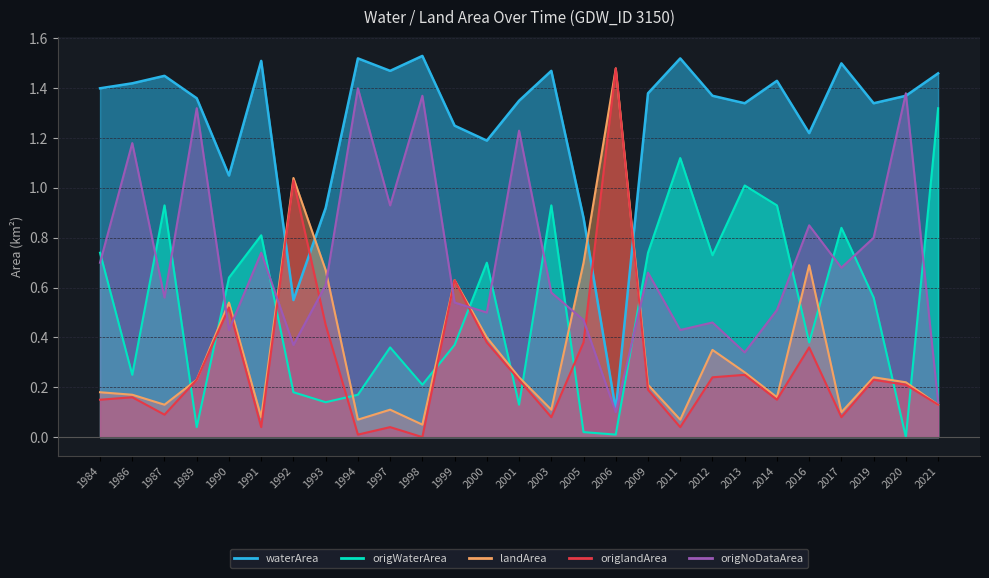

The landArea series shows 0.6 at 2006. True or false?

False